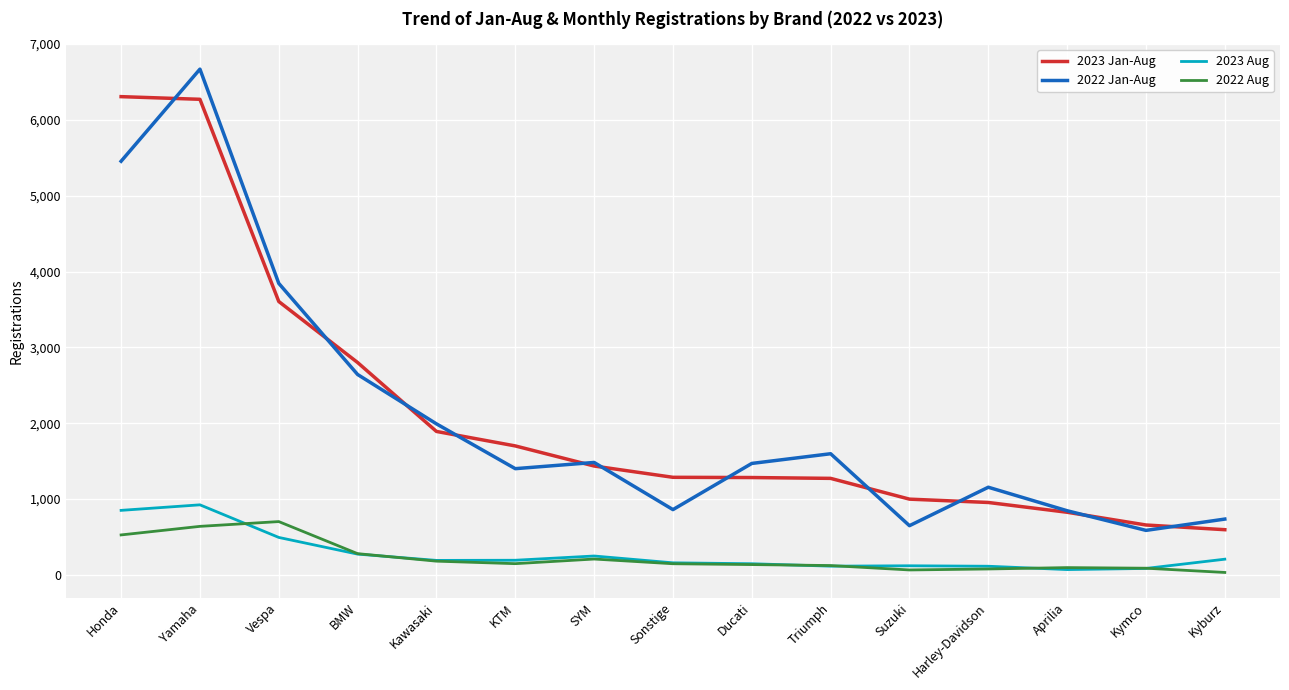

Which series changed the most between Yamaha and KTM?

2022 Jan-Aug